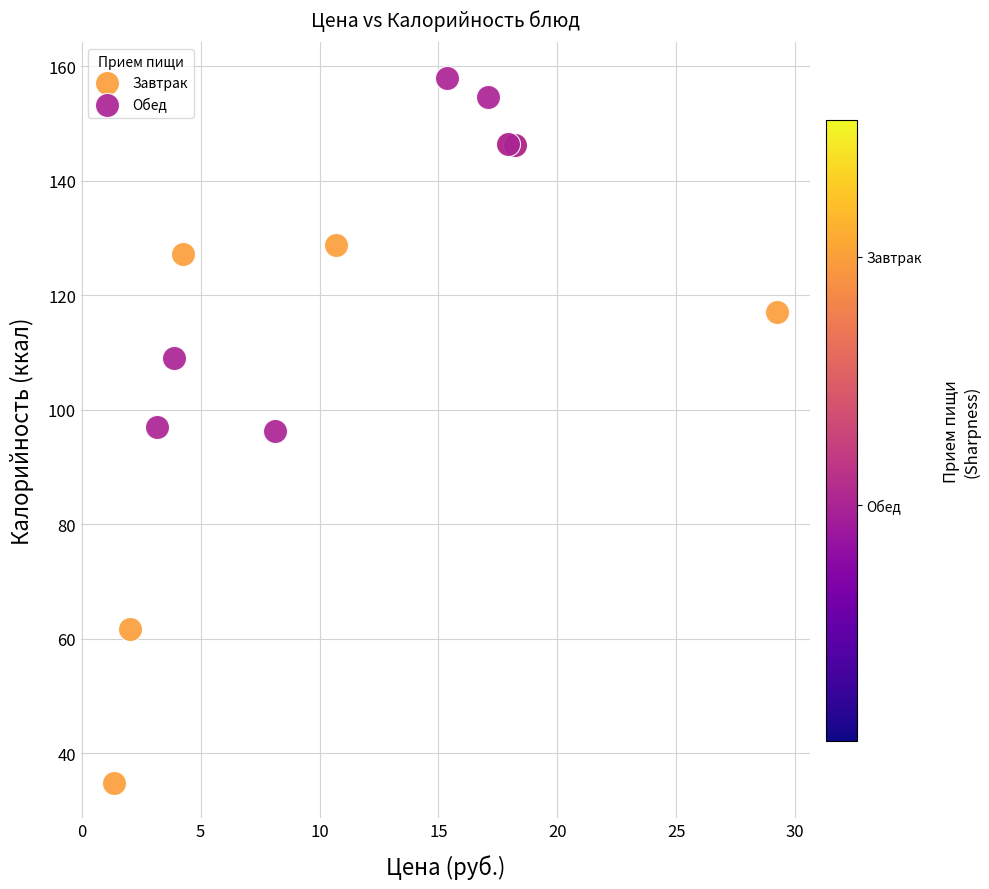

Which series reaches the minimum Y coordinate?

Завтрак